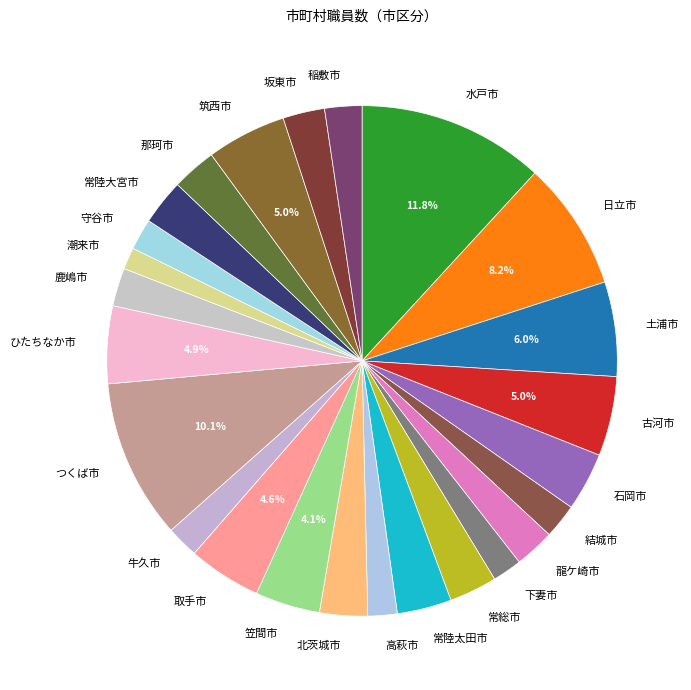

How many segments does this pie chart have?

25